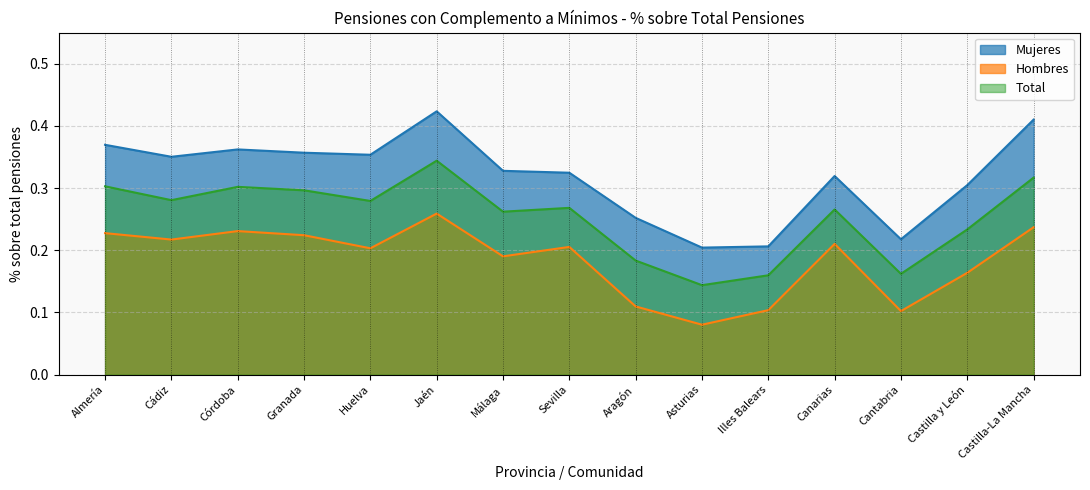

What is the highest value of the Mujeres series?

0.4